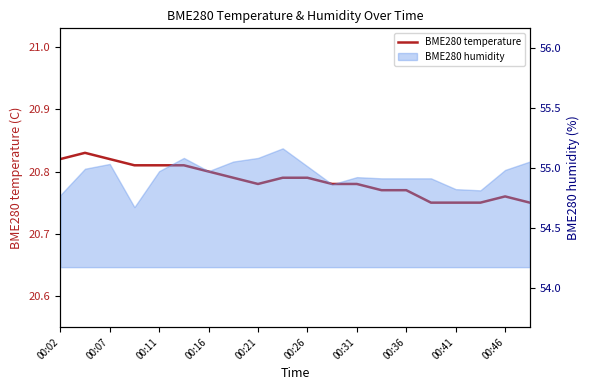

Is it true that the value at 11 is 20.8?

True